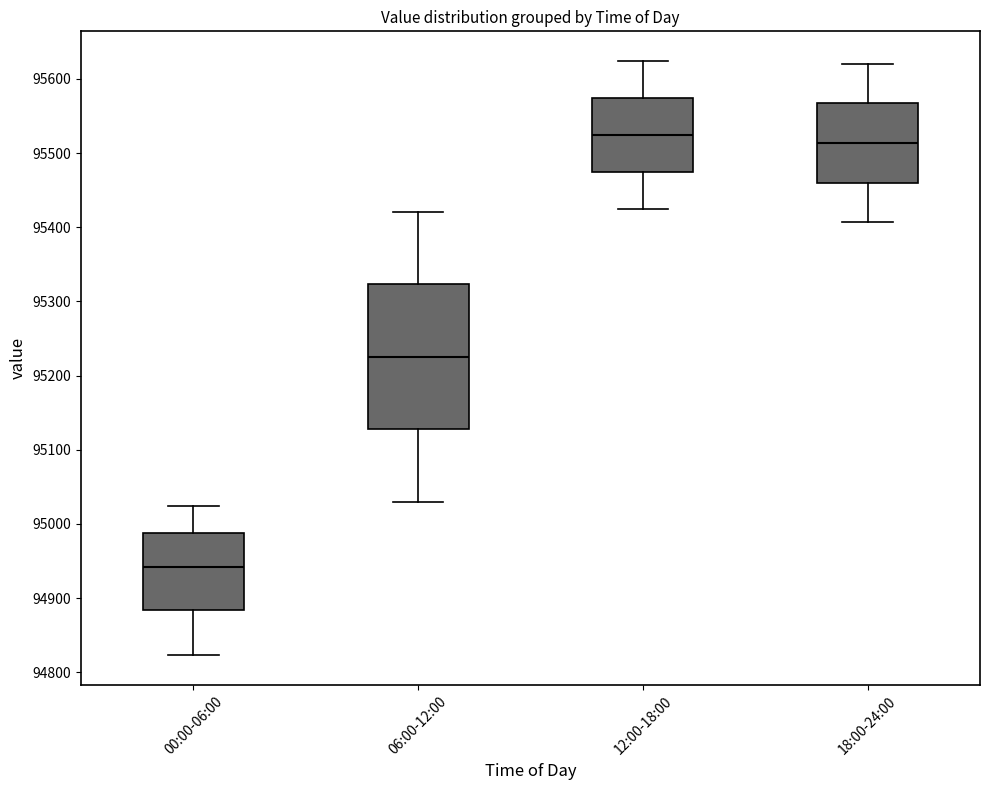

Reading left to right, transcribe this box plot: for each box, give where its median line is, the range the box spans, and where its two whiskers end, as read against the y-axis. The values are not printed on the chart, so give them approximately, as read against the axis.

00:00-06:00: median 94940, box 94880 to 94990, whiskers 94820 to 95020
06:00-12:00: median 95230, box 95130 to 95320, whiskers 95030 to 95420
12:00-18:00: median 95520, box 95470 to 95570, whiskers 95430 to 95620
18:00-24:00: median 95510, box 95460 to 95570, whiskers 95410 to 95620